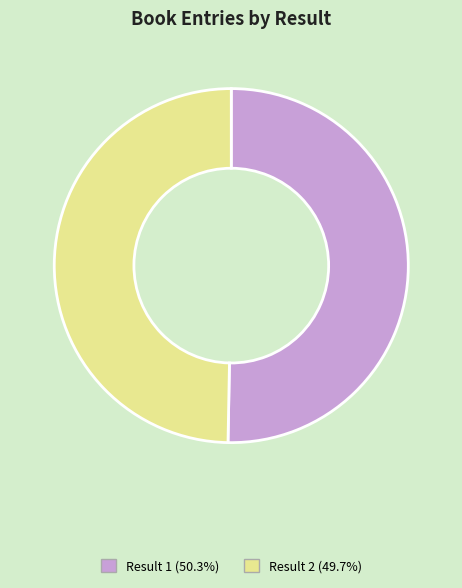

Is there a majority slice in this chart?

Yes